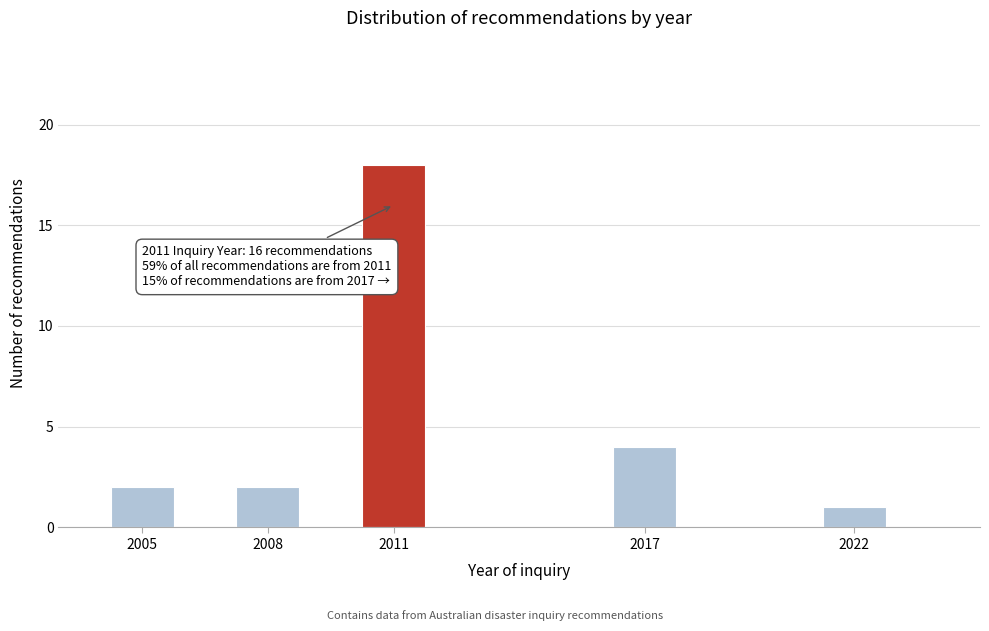

Reading left to right, list all the values displayed in this chart.

2005=2	2008=2	2011=18	2017=4	2022=1